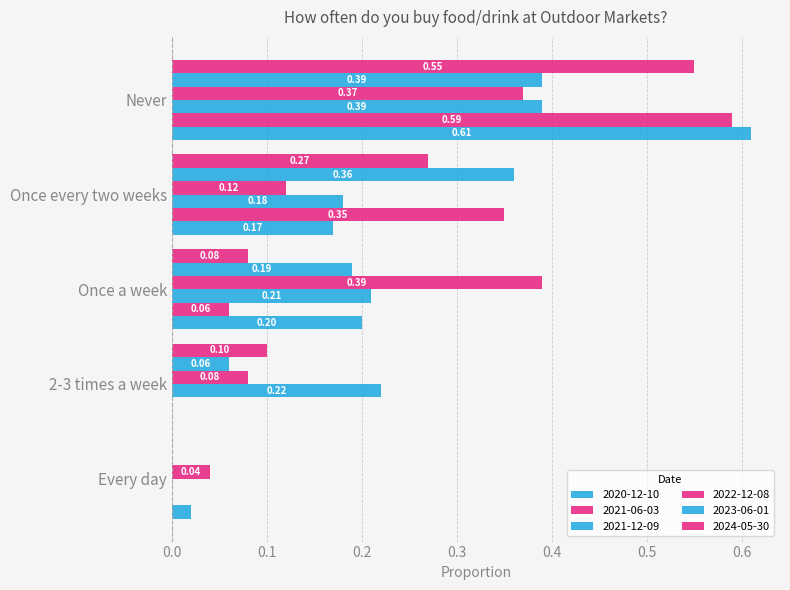

How many positive values does the 2024-05-30 series have?

4